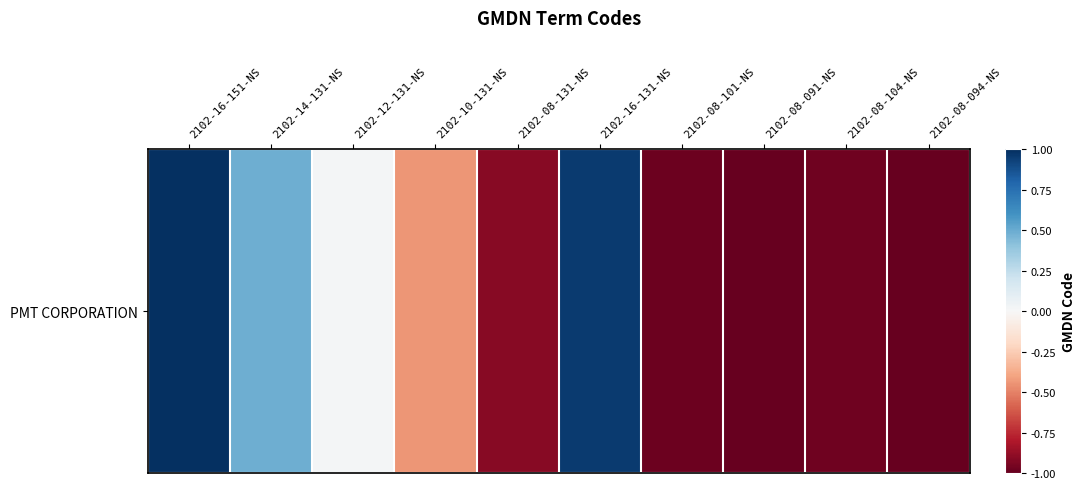

How many data points are less than 0?

6